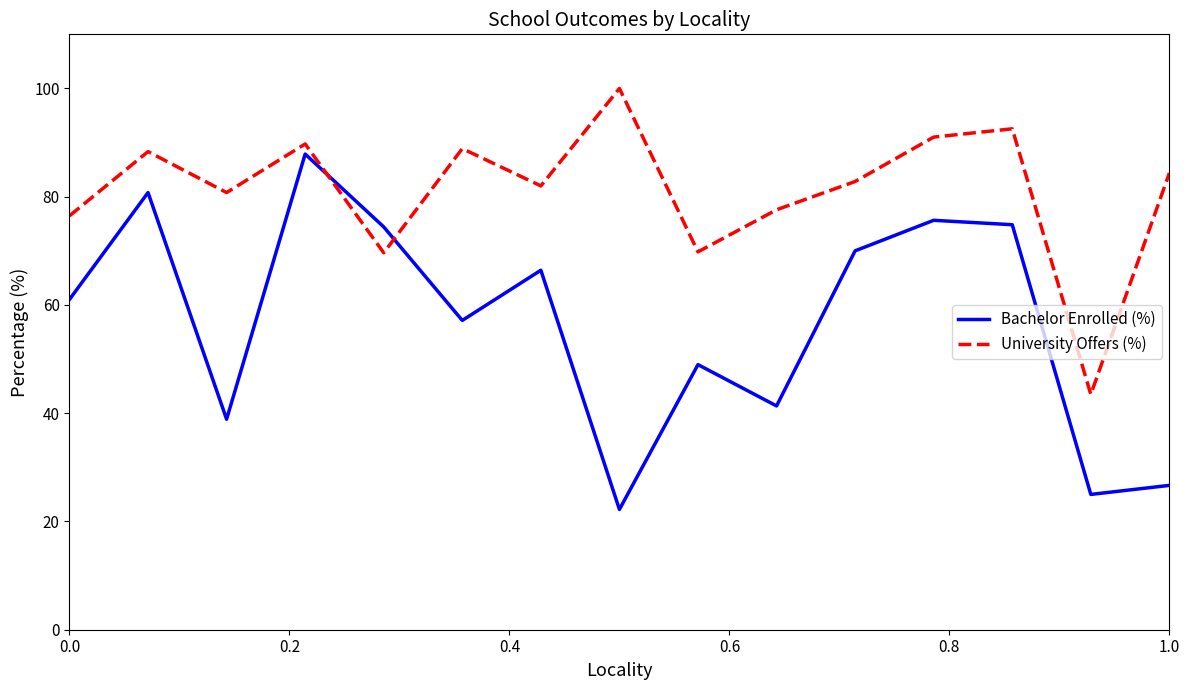

After their last crossing, which series has the higher values: University Offers (%) or Bachelor Enrolled (%)?

University Offers (%)